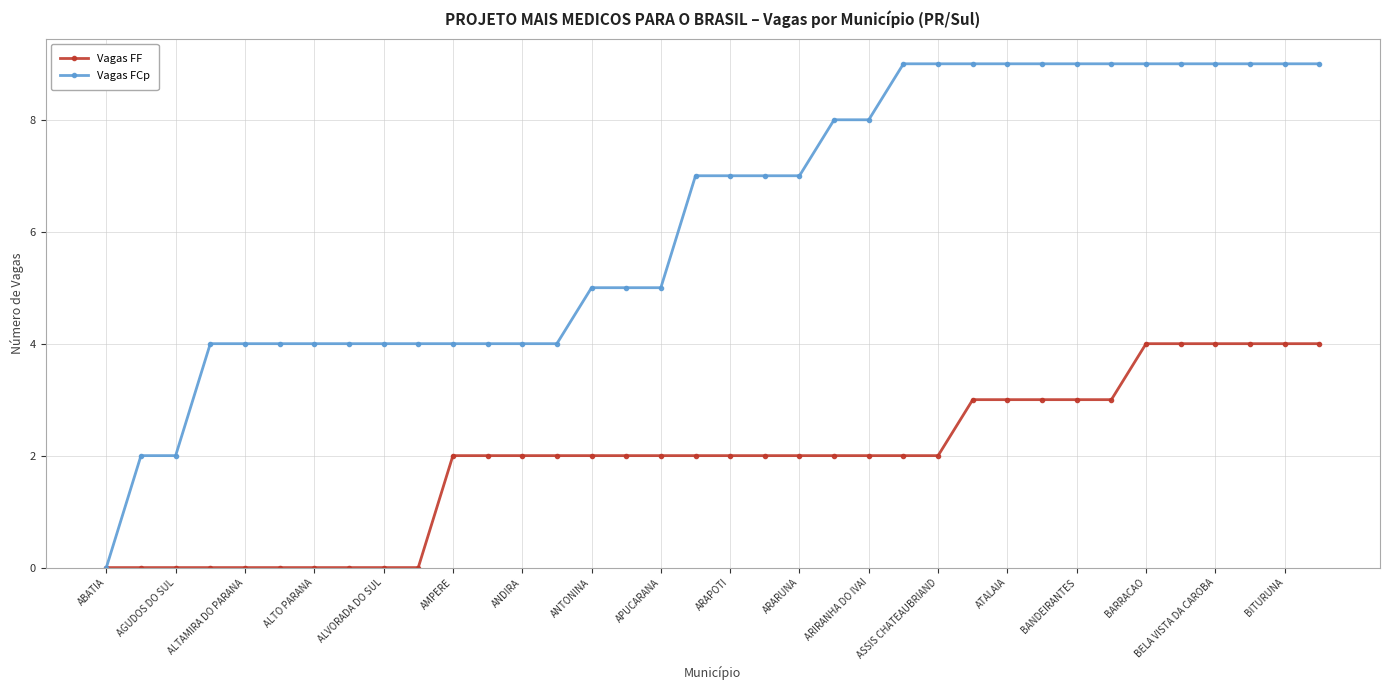

Count the Vagas FF values in the range 0 to 3.

30